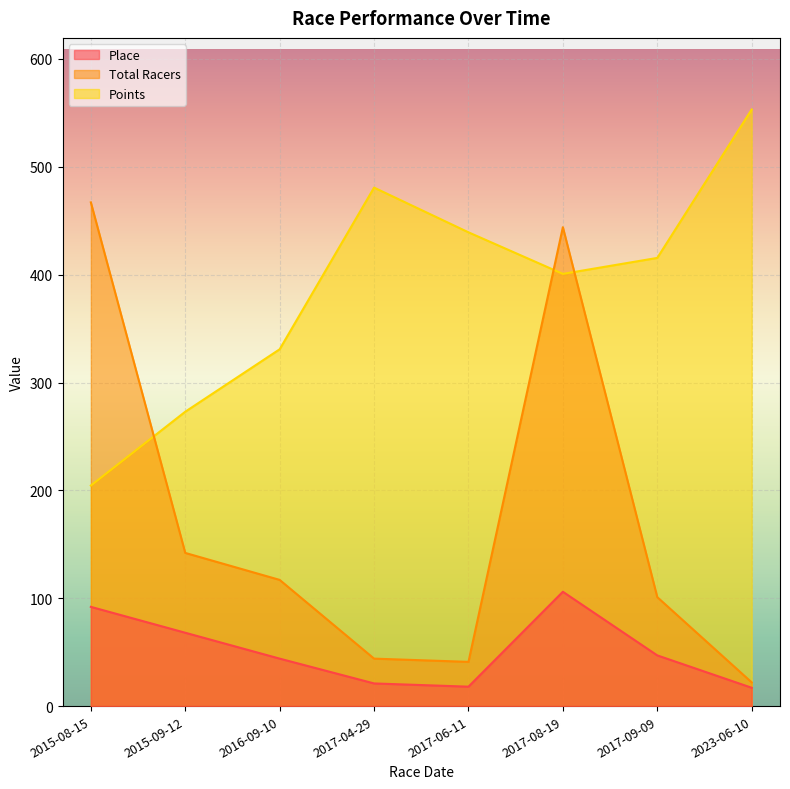

Count the number of data series in this chart.

3